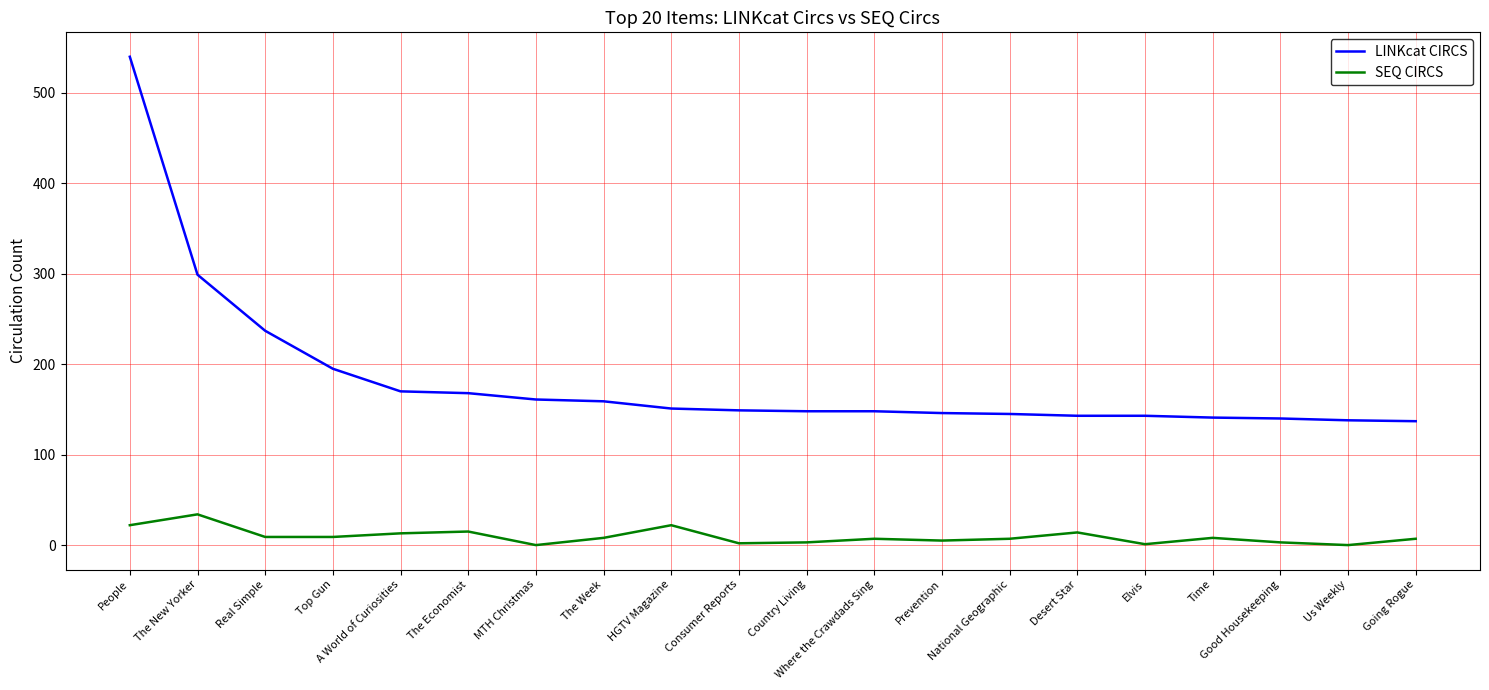

What are all the series names shown in the legend?

LINKcat CIRCS, SEQ CIRCS